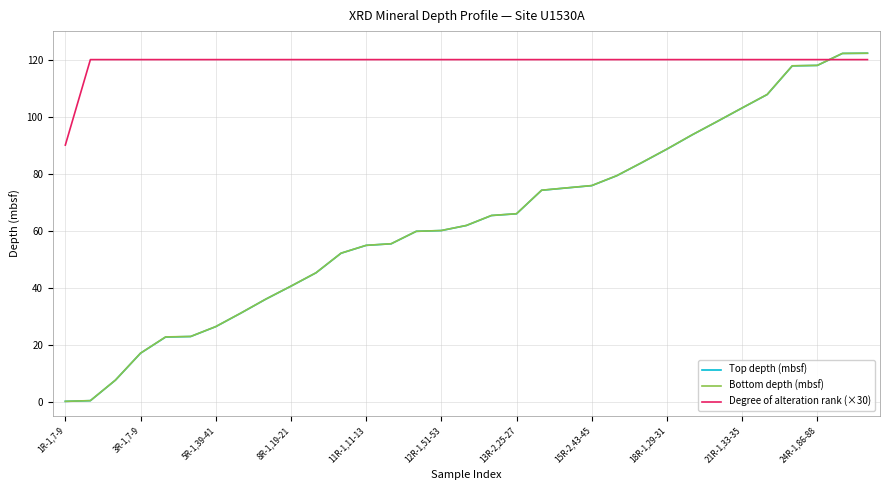

What is the lowest value of the Degree of alteration rank (×30) series?

90.0